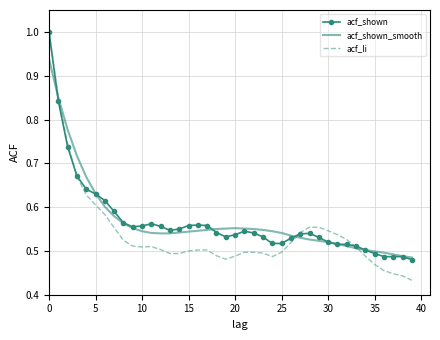

What is the maximum value shown in the chart?

1.0